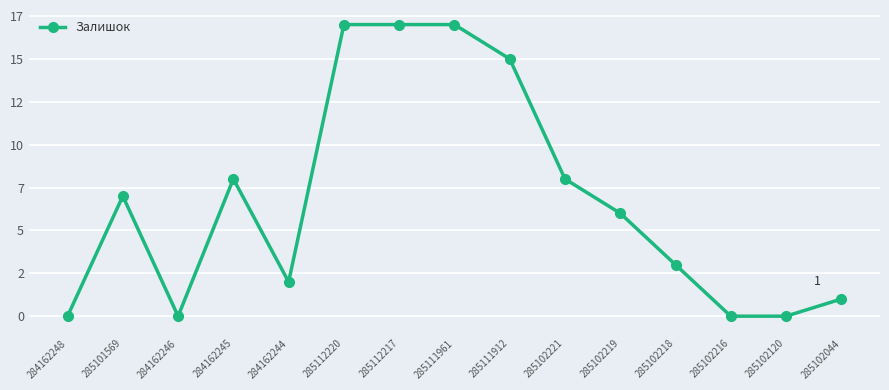

What is the difference between the maximum and minimum values?

17